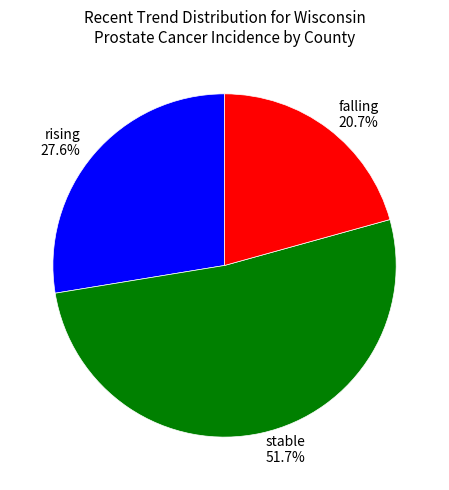

Does falling represent more than half of the total?

No